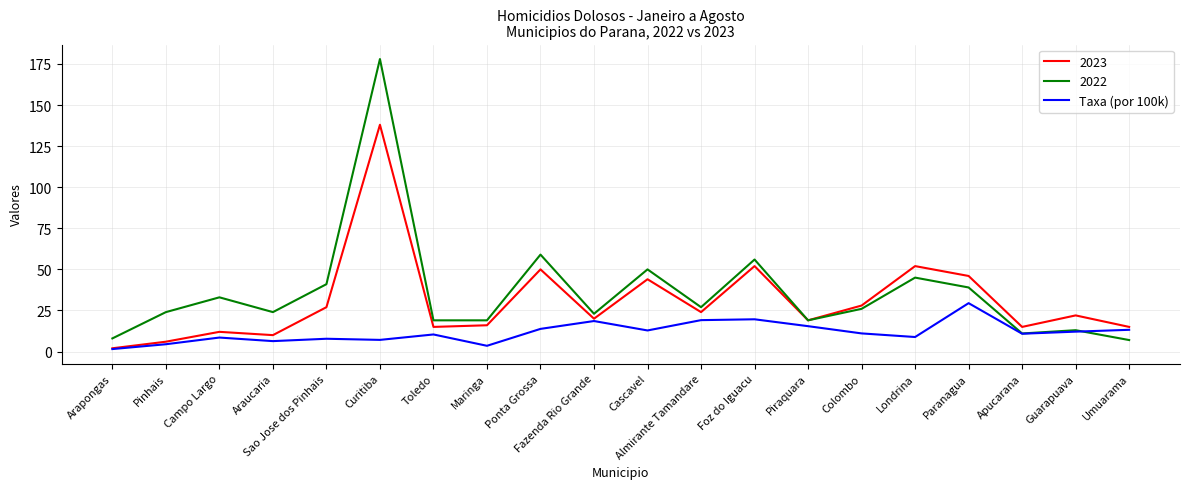

Between Almirante Tamandare and Apucarana, which series saw the biggest shift?

2022